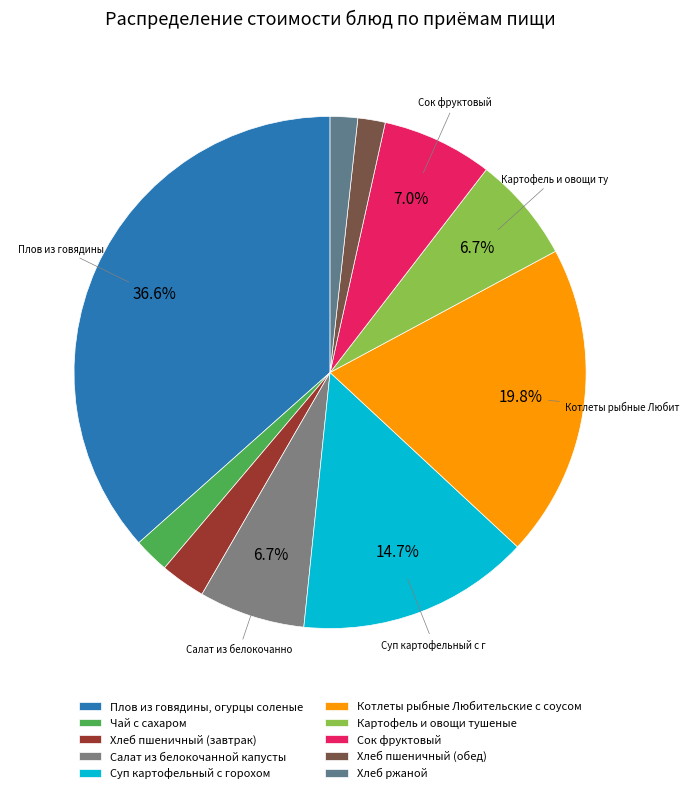

To the nearest percent, what is the average slice percentage?

10%